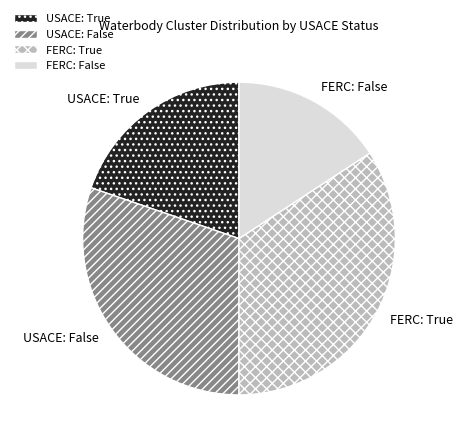

Is it true that FERC: False is 1% of the pie?

False